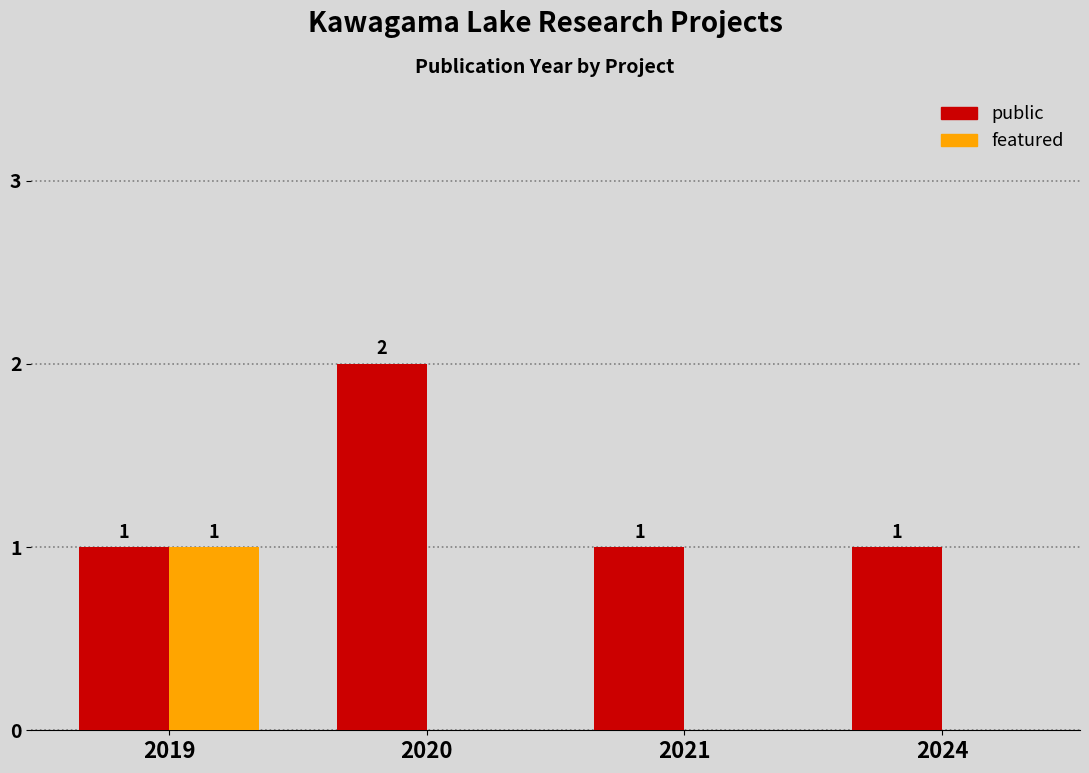

Which series has the largest total across all categories?

public